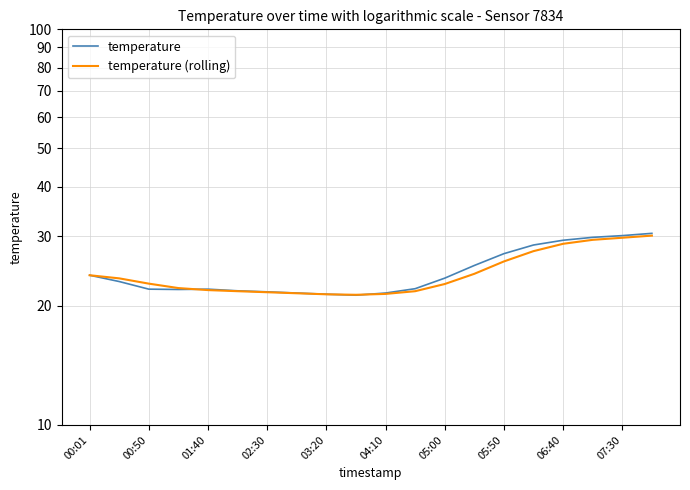

Which series has the largest total across all categories?

temperature